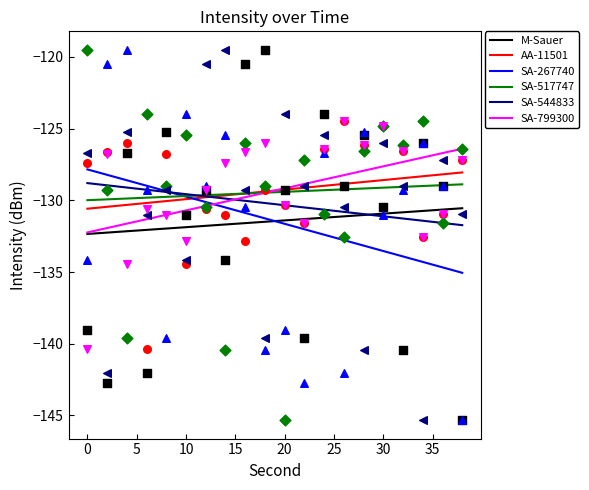

What is the maximum value for SA-799300?

-126.4